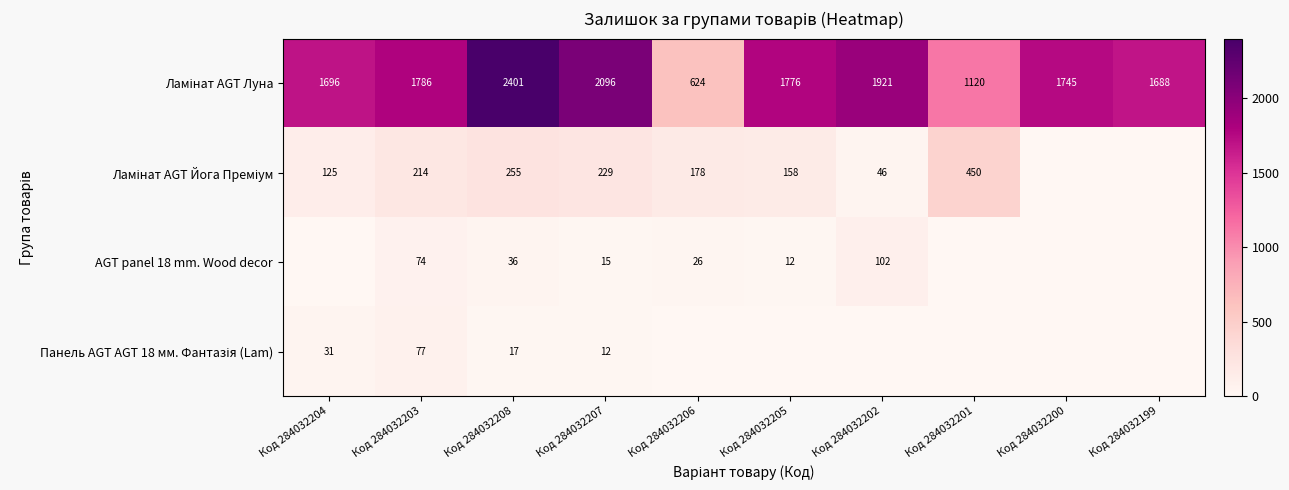

What is the difference between the highest and lowest values at Код 284032203?

1712